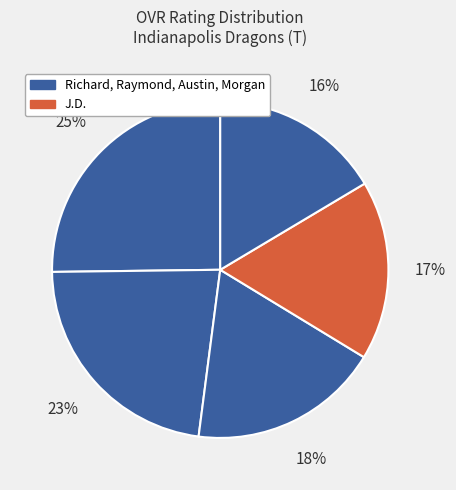

Which slice is the largest?

Richard